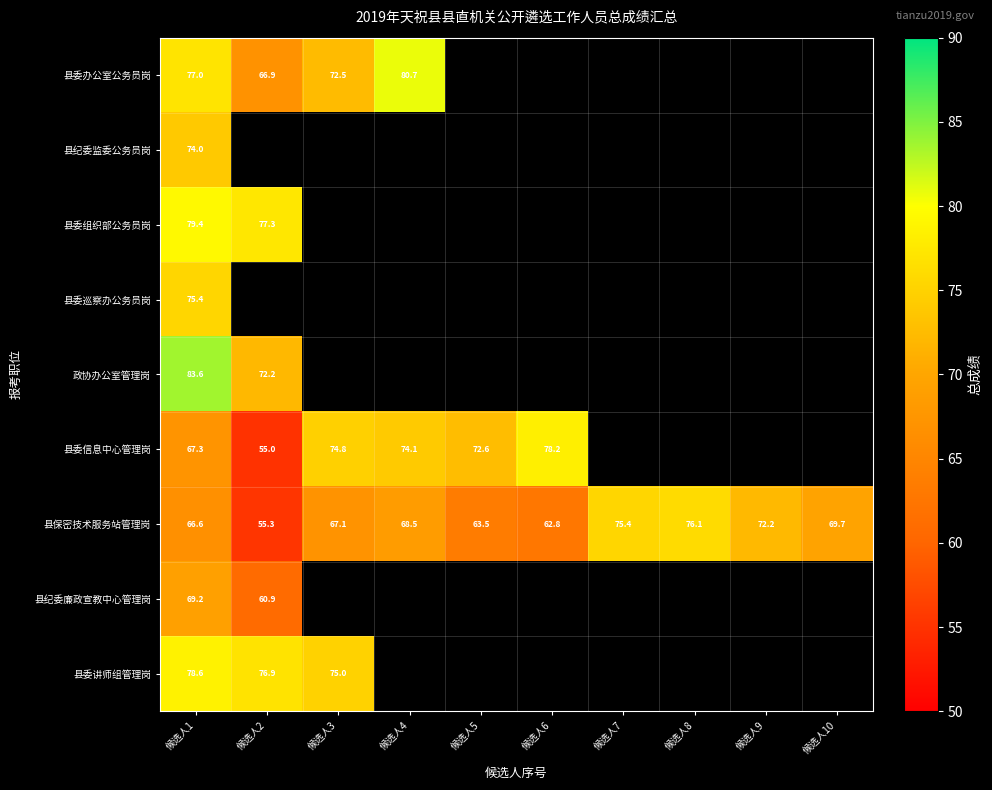

What is the difference between the second highest and minimum values in the 县委讲师组管理岗 series?

1.9